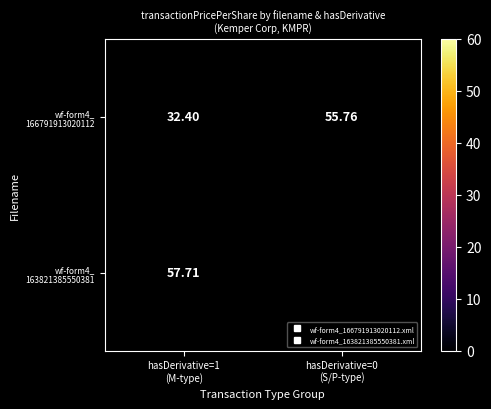

Rank the series at hasDerivative=1 (M-type) from lowest to highest value.

wf-form4_ 166791913020112, wf-form4_ 163821385550381